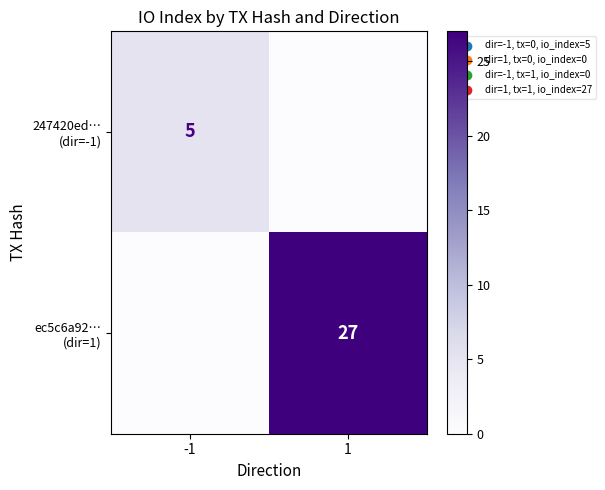

Which series has the largest range (max minus min)?

ec5c6a92… (dir=1)